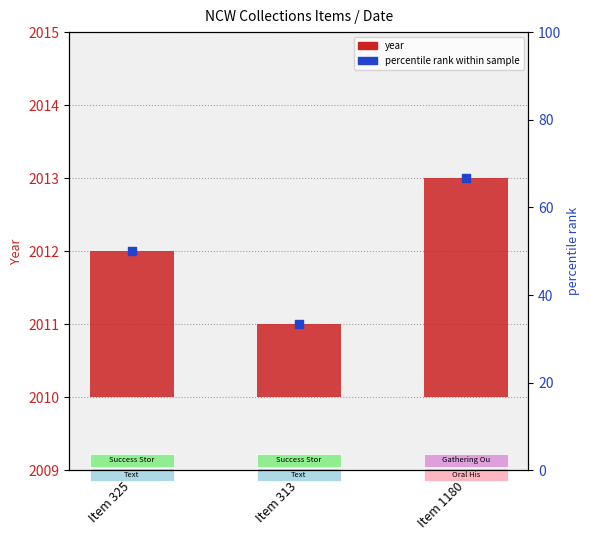

Between Item 1180 and Item 325, which is larger?

Item 1180